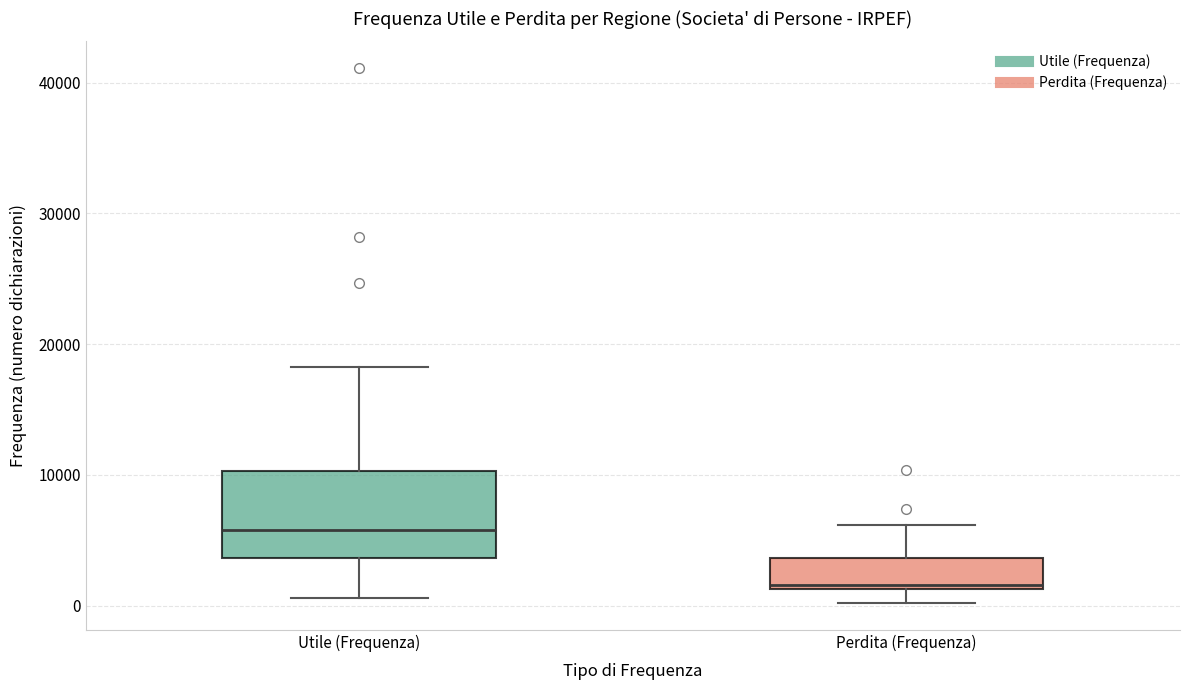

Reading left to right, read every box against the y-axis: the position of its median line, the range the box covers, and the ends of its whiskers. The values are not printed on the chart, so give them approximately, as read against the axis.

Utile (Frequenza): median 6000, box 4000 to 10000, whiskers 1000 to 18000
Perdita (Frequenza): median 2000, box 1000 to 4000, whiskers 0 to 6000